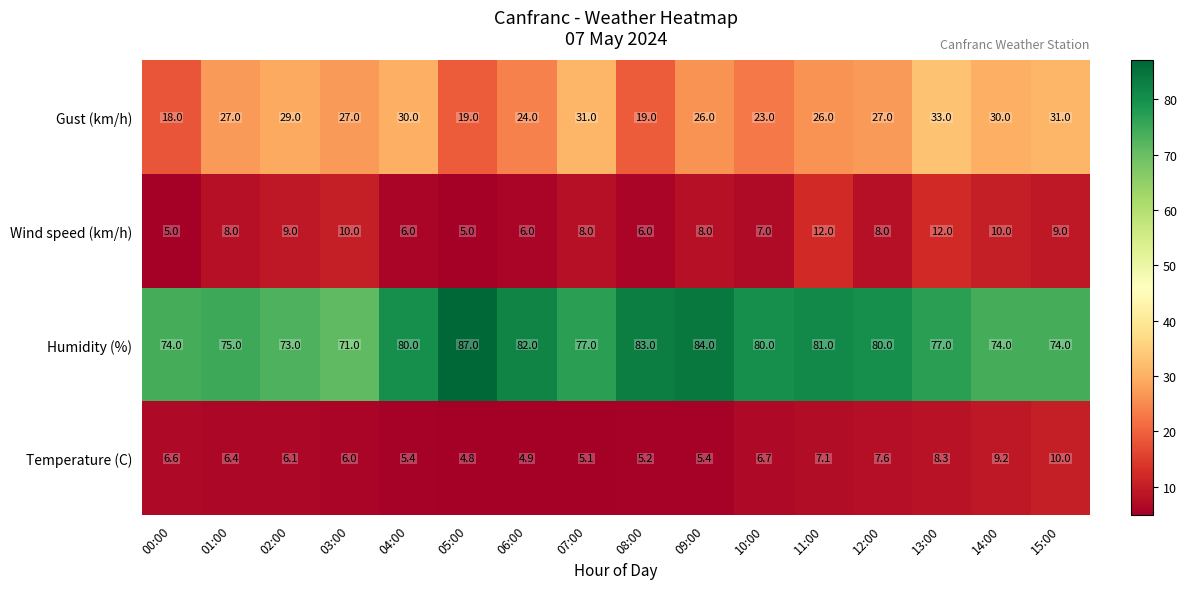

Where is Temperature (C) nearest to the value 7?

11:00